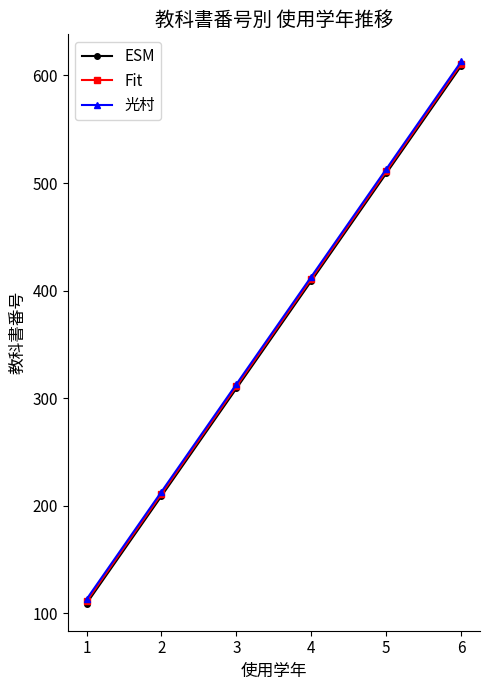

True or false: Fit has more than 0 points higher than both neighbors.

False